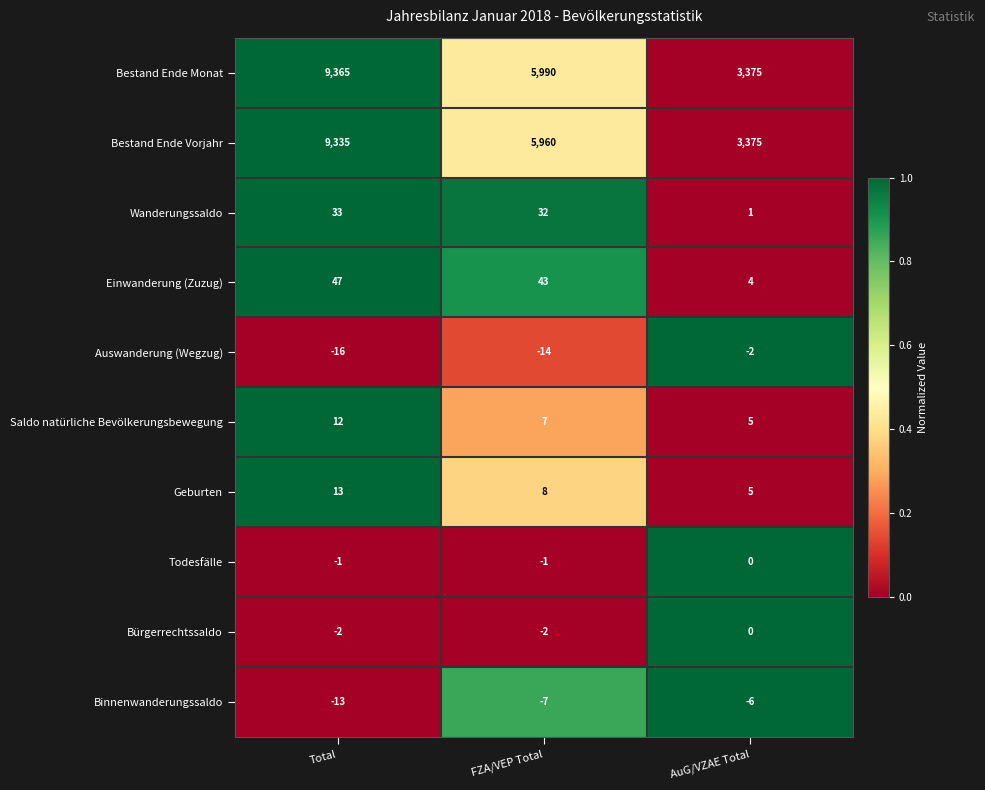

True or false: Bürgerrechtssaldo has a value of -3 at FZA/VEP Total.

False